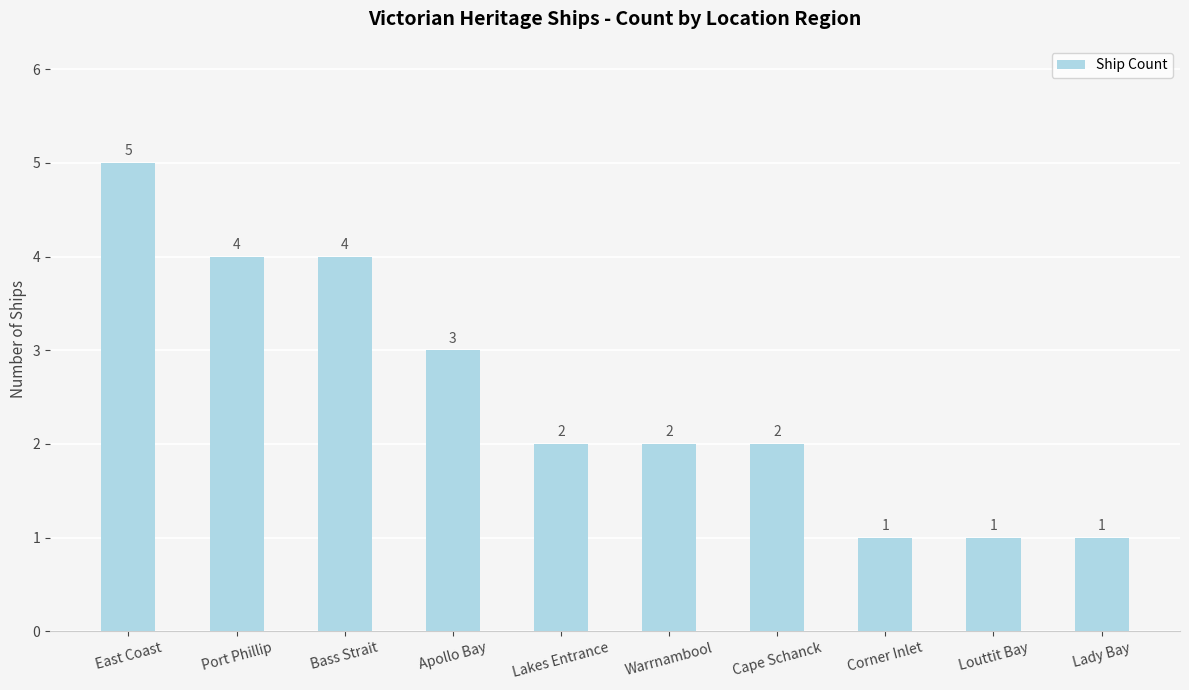

The value at Warrnambool is 2. True or false?

True